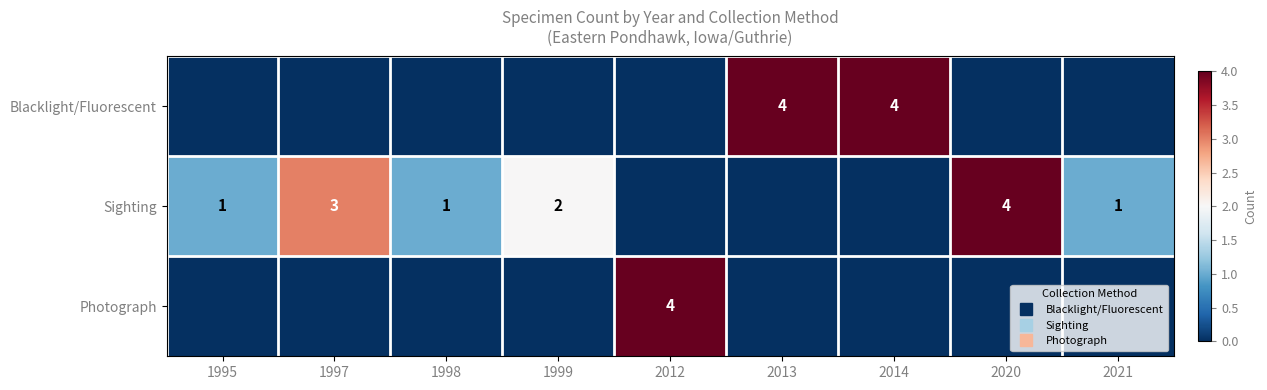

At which category is the sum across all series the highest?

2012